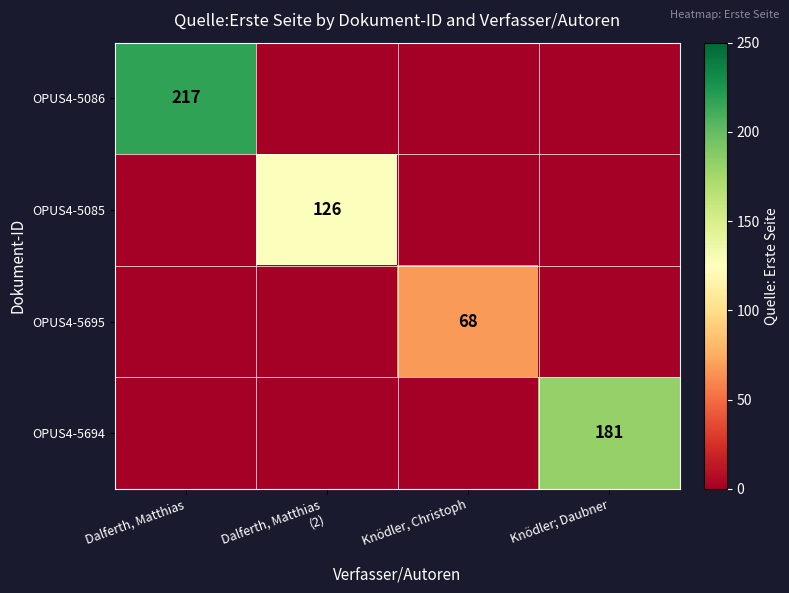

The value of OPUS4-5694 at Knödler; Daubner is 261. True or false?

False